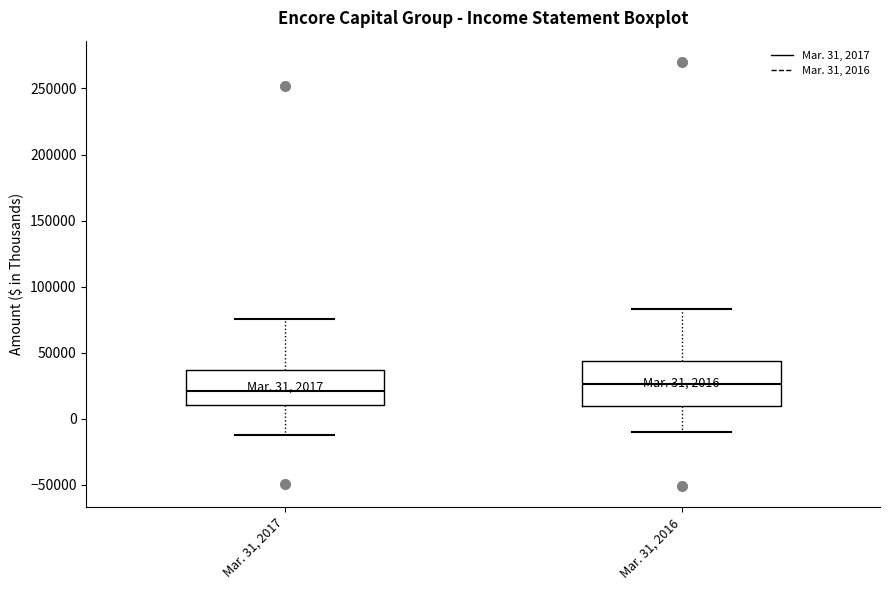

Which box is the tallest, from its lower edge to its upper edge?

Mar. 31, 2016